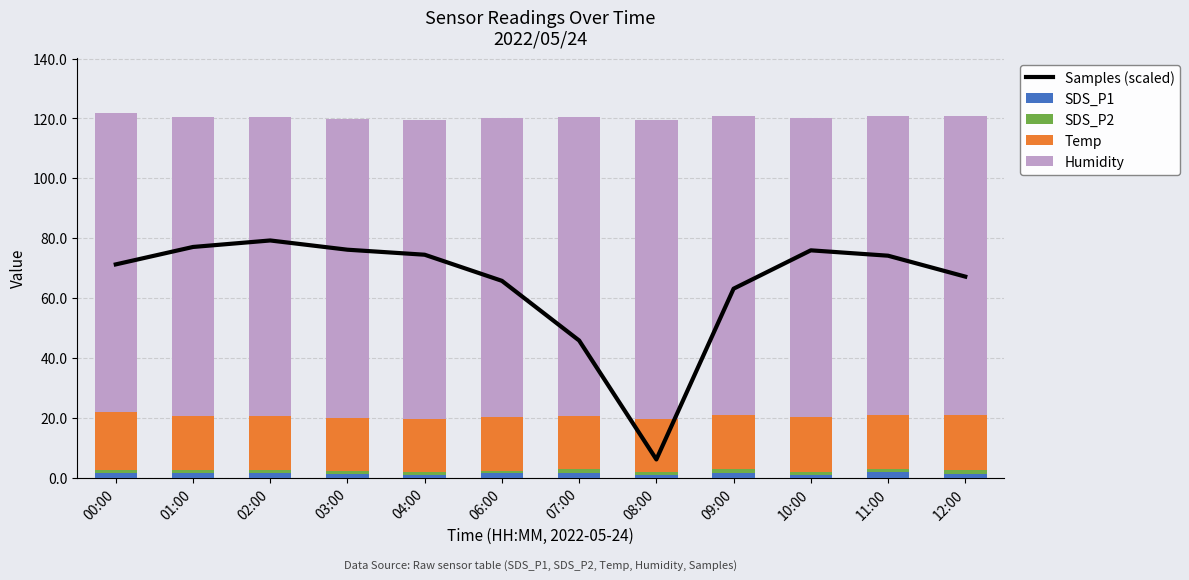

What is the difference between the second highest and second lowest values in the Samples (scaled) series?

31.2